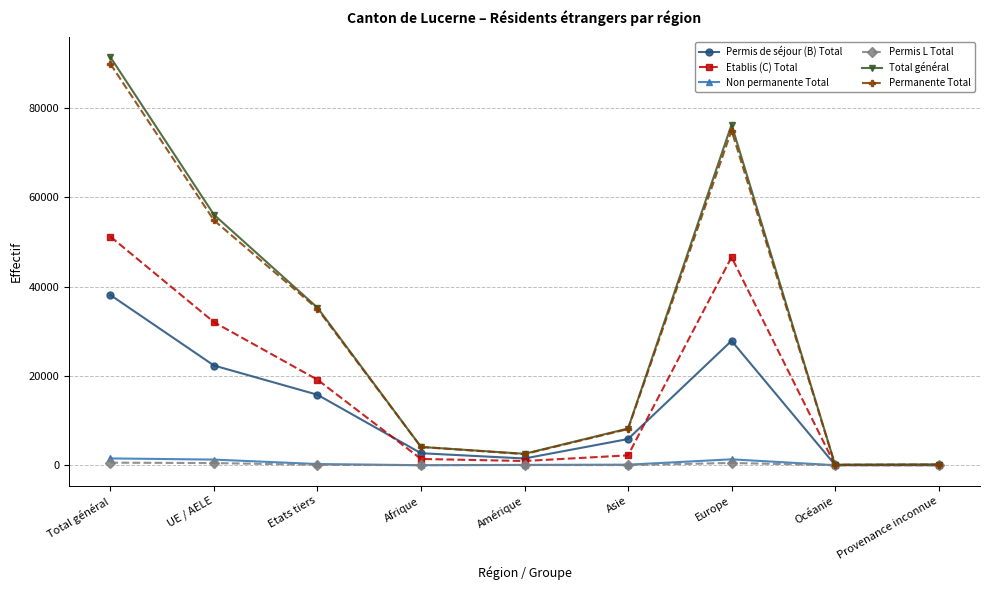

What is the difference between the highest and lowest values at Amérique?

2521